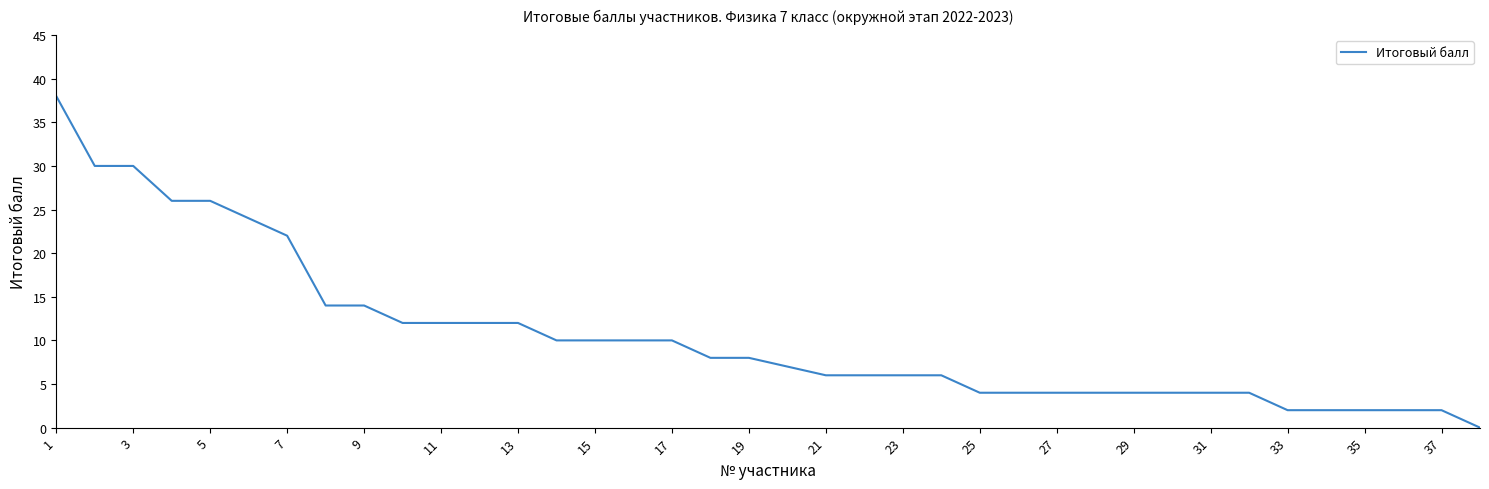

What is the difference between the maximum and second lowest values?

36